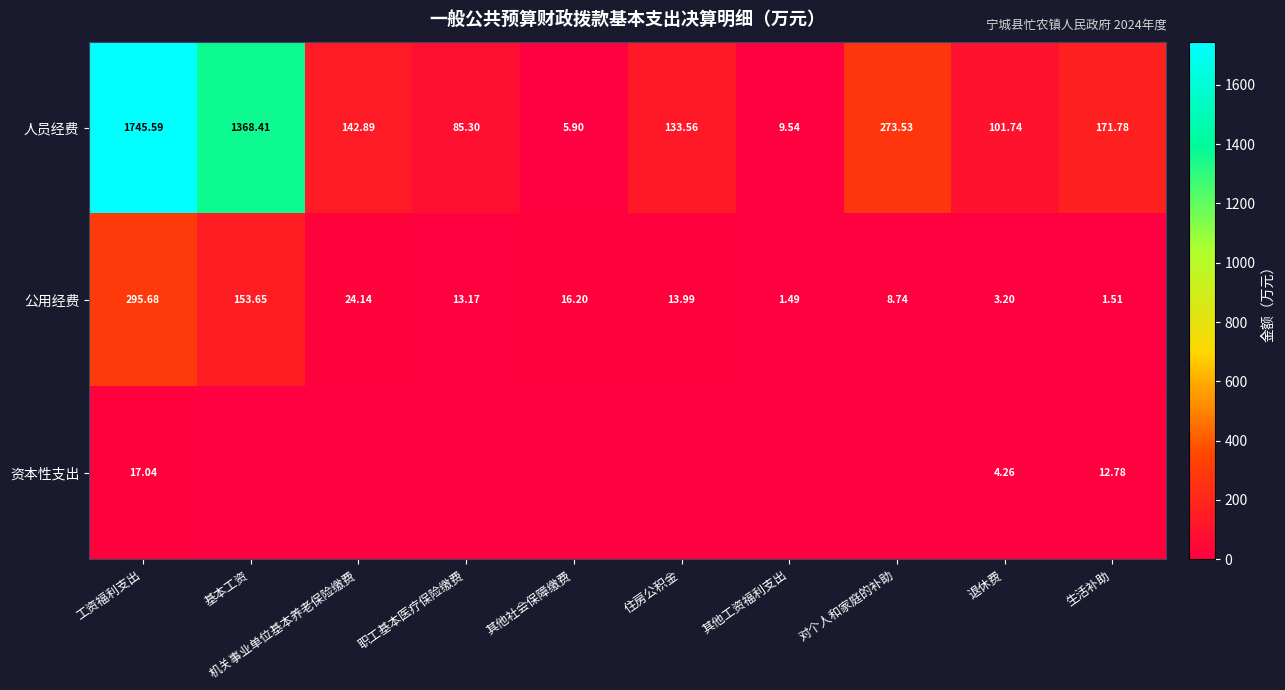

At which label is 人员经费 closest to 875?

基本工资